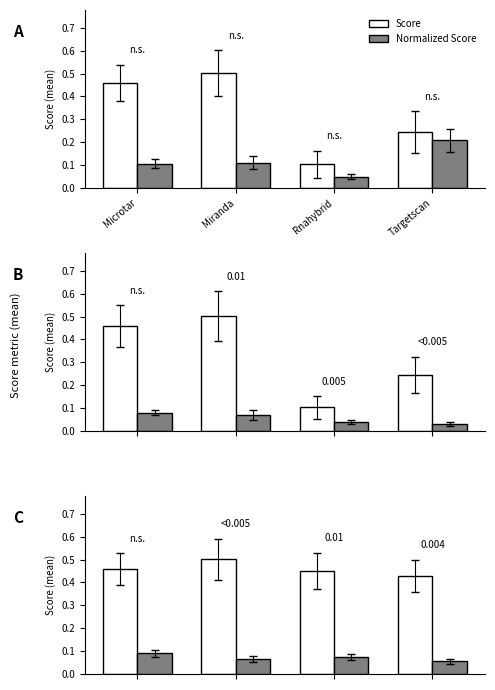

Rank the series by their maximum value, from highest to lowest.

Score, Normalized Score